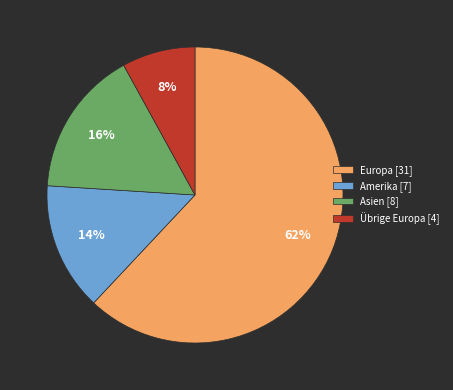

To the nearest percent, what is the average slice percentage?

25%